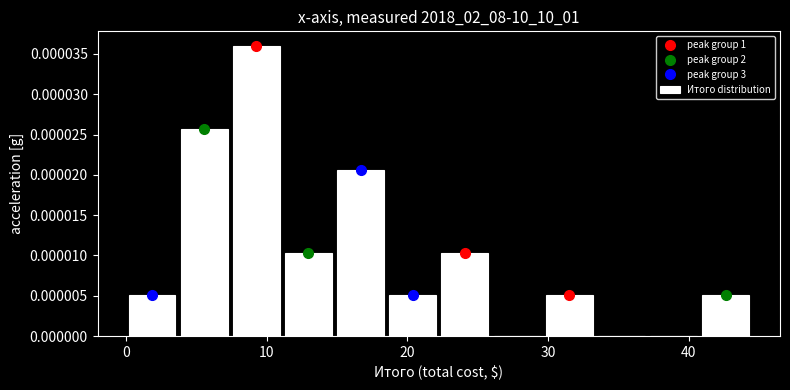

Read against the x-axis, roughly where is the centre of the tallest bar?

9